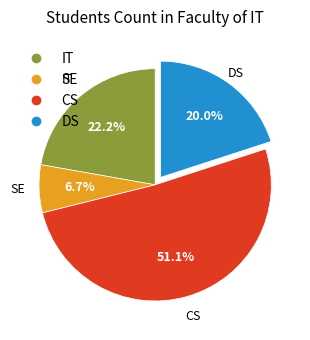

Does any single category account for the majority?

Yes